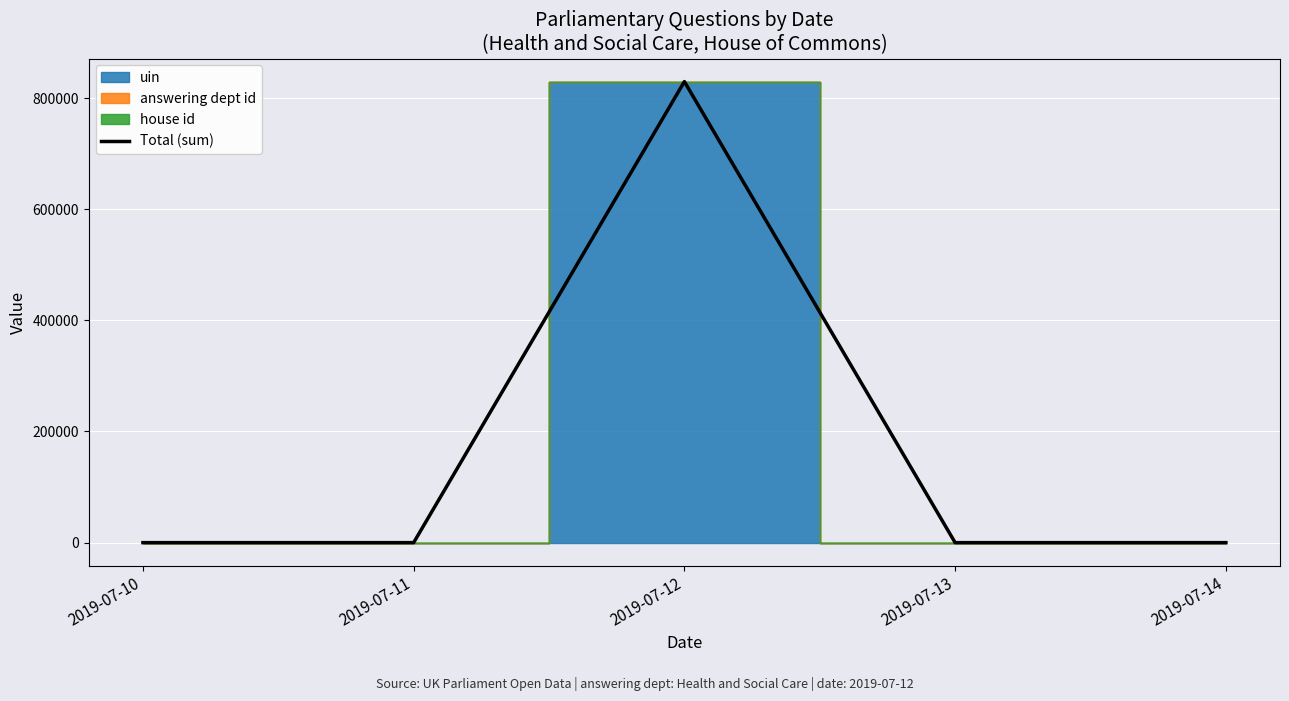

True or false: the data shows 516983 at 2019-07-13.

False